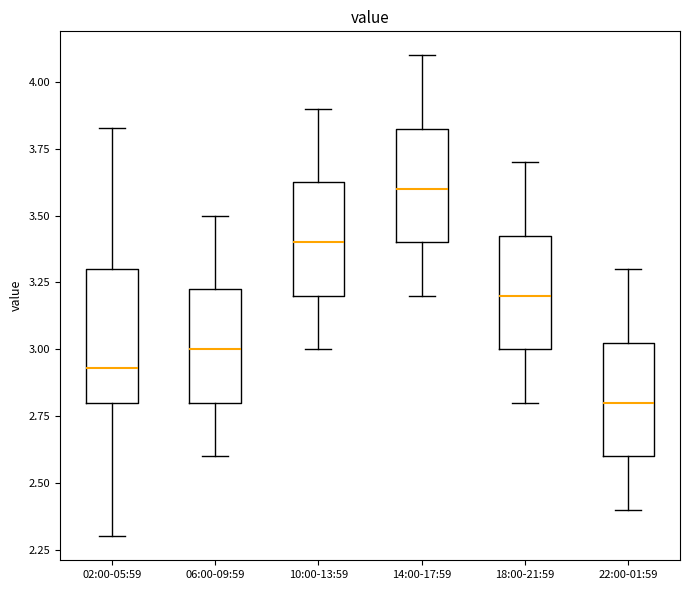

Reading left to right, transcribe this box plot: for each box, give where its median line is, the range the box spans, and where its two whiskers end, as read against the y-axis. The values are not printed on the chart, so give them approximately, as read against the axis.

02:00-05:59: median 2.95, box 2.80 to 3.30, whiskers 2.30 to 3.85
06:00-09:59: median 3.00, box 2.80 to 3.25, whiskers 2.60 to 3.50
10:00-13:59: median 3.40, box 3.20 to 3.65, whiskers 3.00 to 3.90
14:00-17:59: median 3.60, box 3.40 to 3.85, whiskers 3.20 to 4.10
18:00-21:59: median 3.20, box 3.00 to 3.45, whiskers 2.80 to 3.70
22:00-01:59: median 2.80, box 2.60 to 3.05, whiskers 2.40 to 3.30